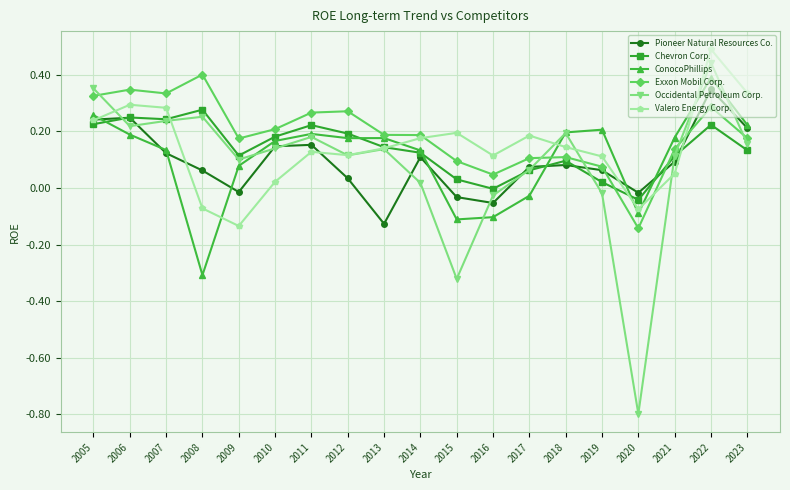

Which series has the largest range (max minus min)?

Occidental Petroleum Corp.